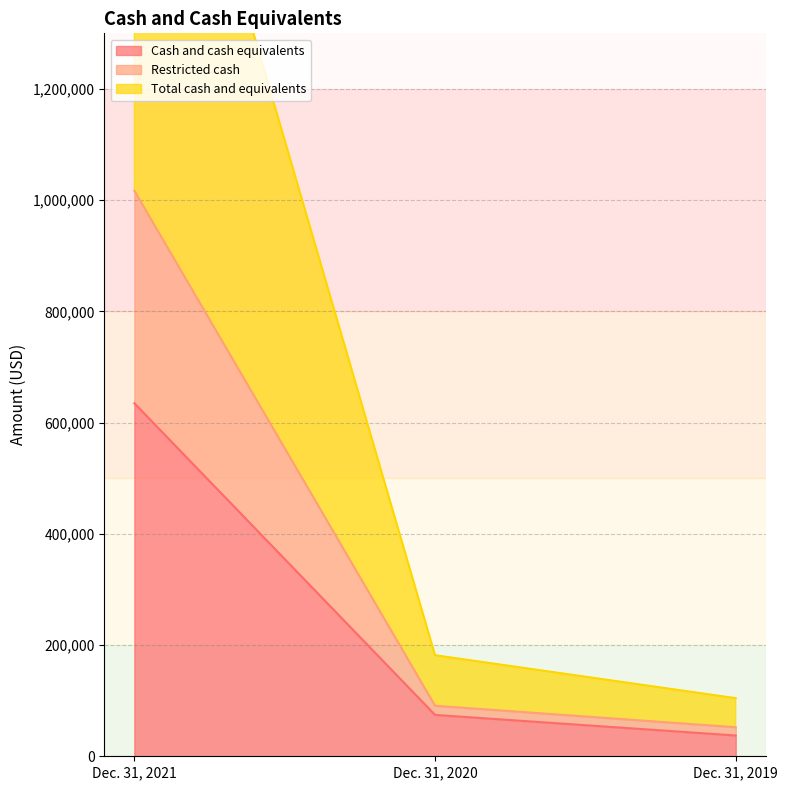

What is the minimum value shown in the chart?

37357